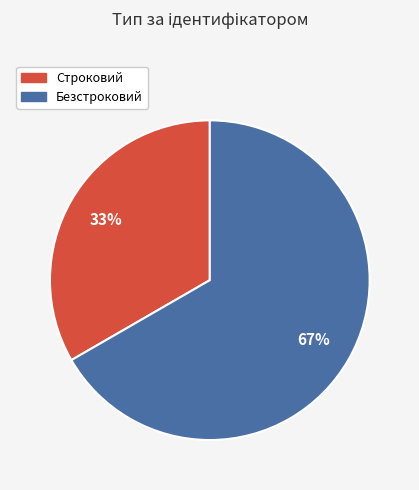

Which category has the biggest portion of the pie?

Безстроковий